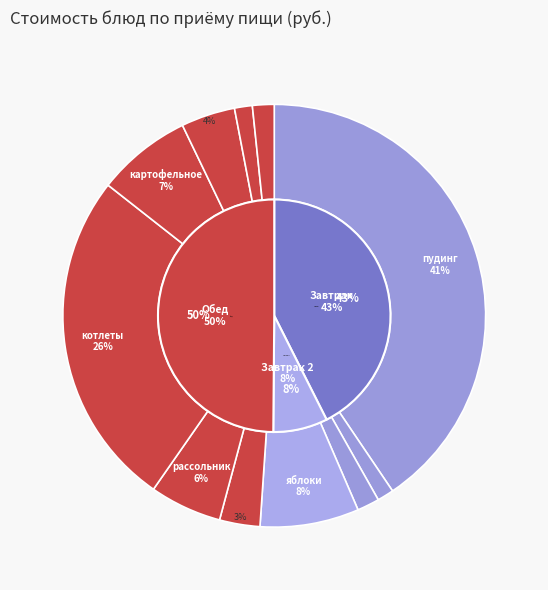

Which slice is the smallest?

чай с сахаром